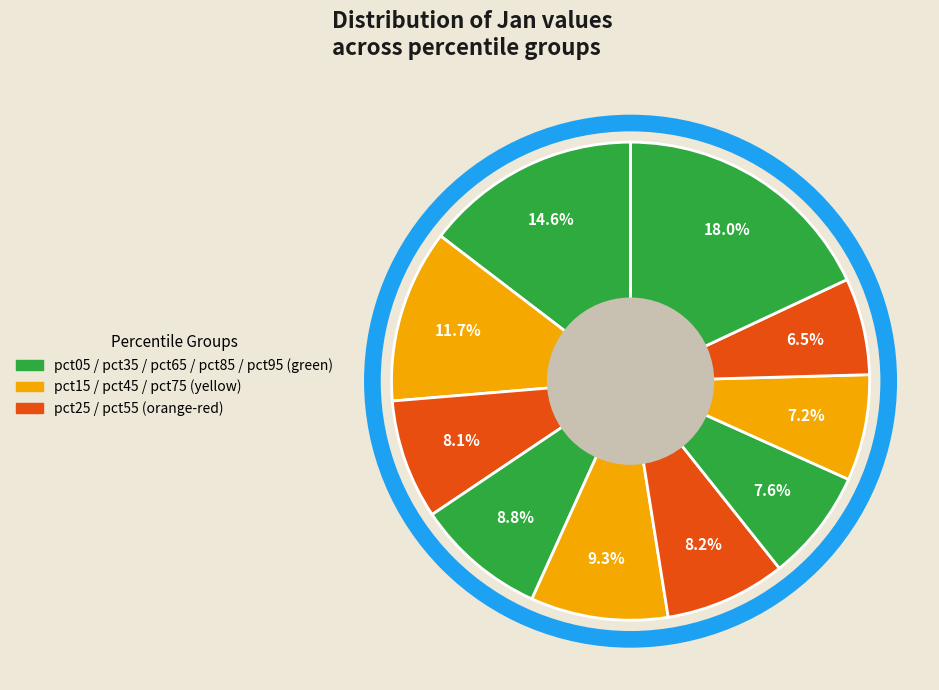

Which slice is the smallest?

pct85